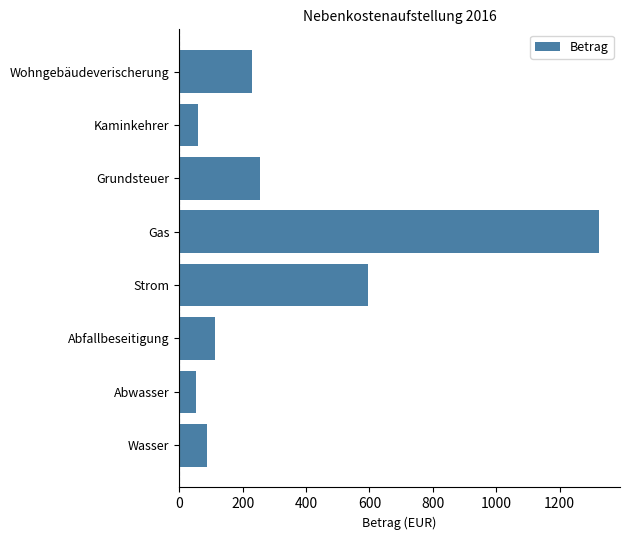

Where is the data nearest to the value 688?

Strom